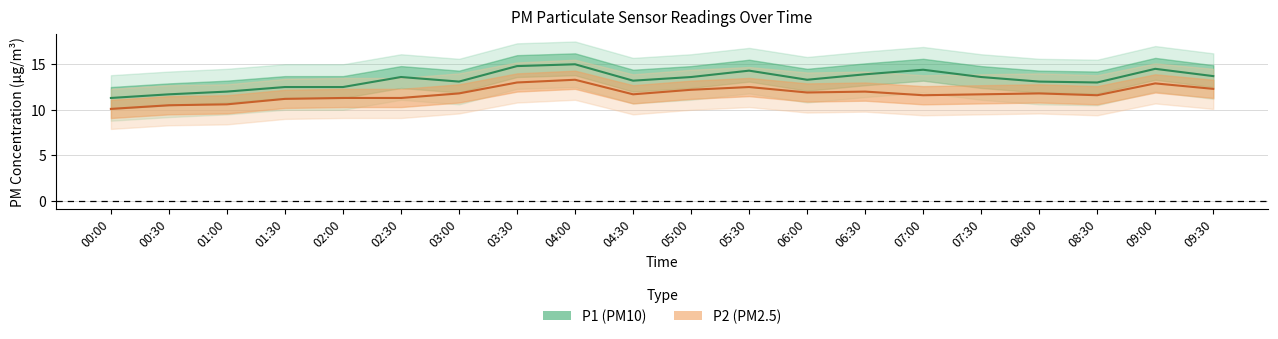

At 07:00, list the series in order from largest to smallest.

P1, P2